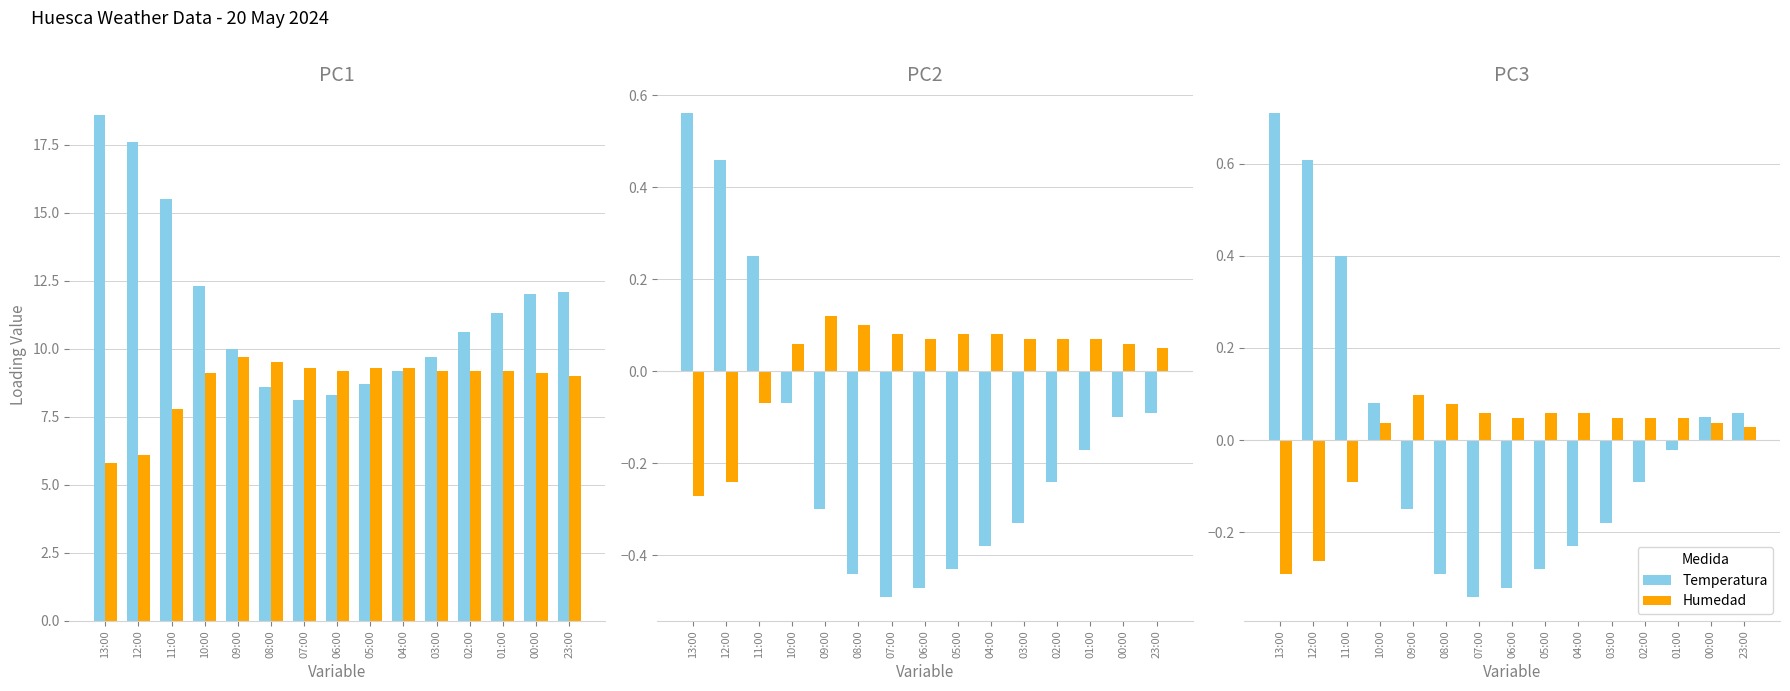

Which series has the largest total across all categories?

Humedad/10